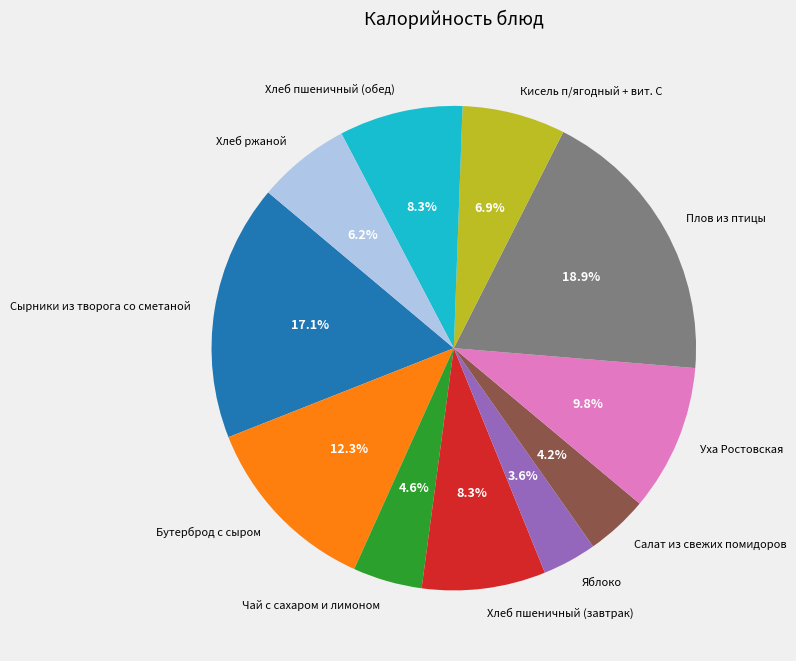

True or false: Плов из птицы accounts for 33% of the total.

False